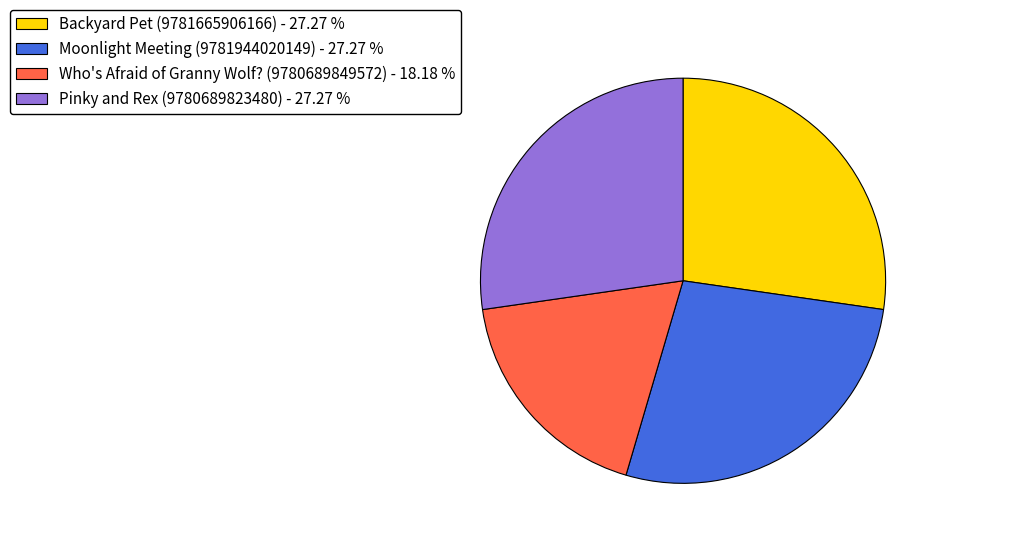

Is the sum of Moonlight Meeting (9781944020149) - 27.27 % and Who's Afraid of Granny Wolf? (9780689849572) - 18.18 % greater than half?

No